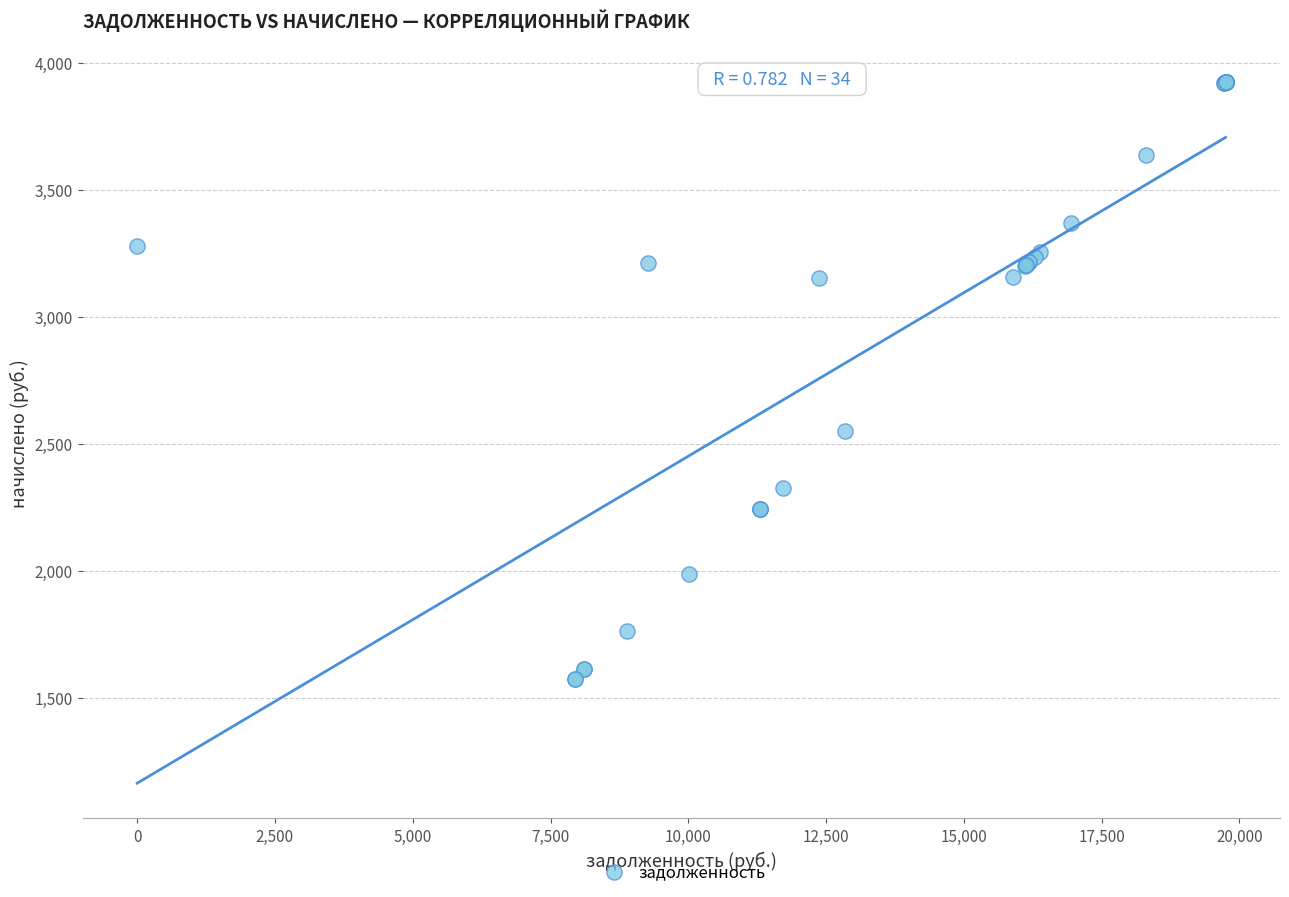

What Y value in the scatter plot is closest to 2750?

2551.5